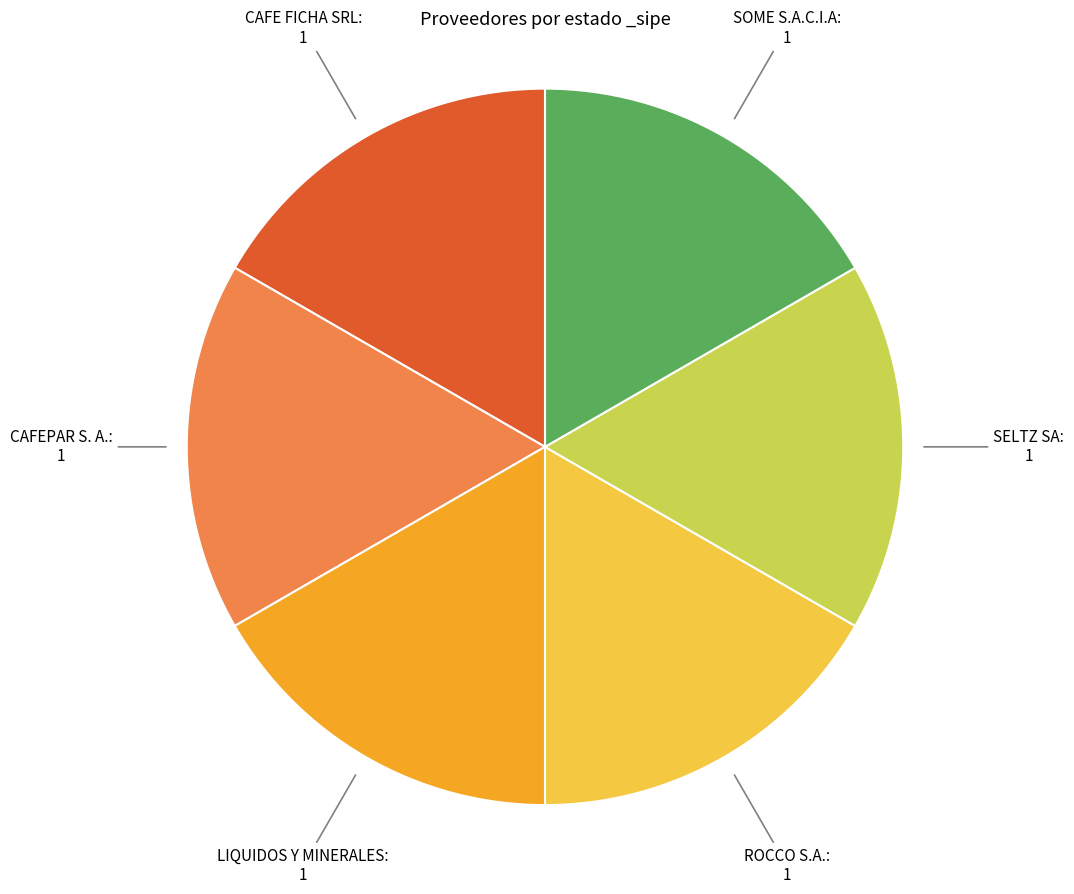

How many segments does this pie chart have?

6